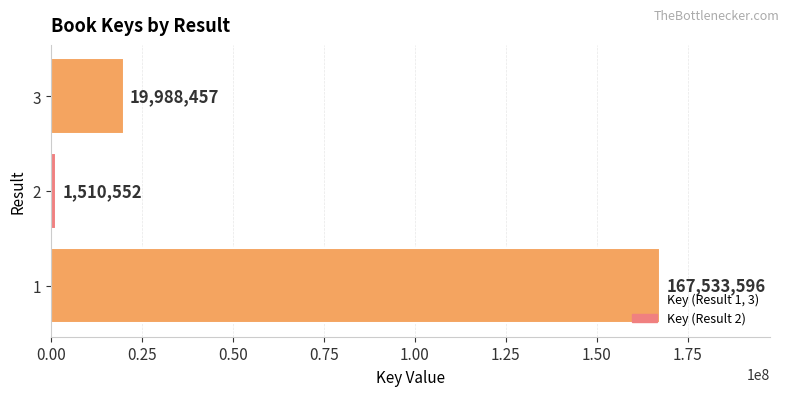

List the labels in order of value, largest first.

1, 3, 2